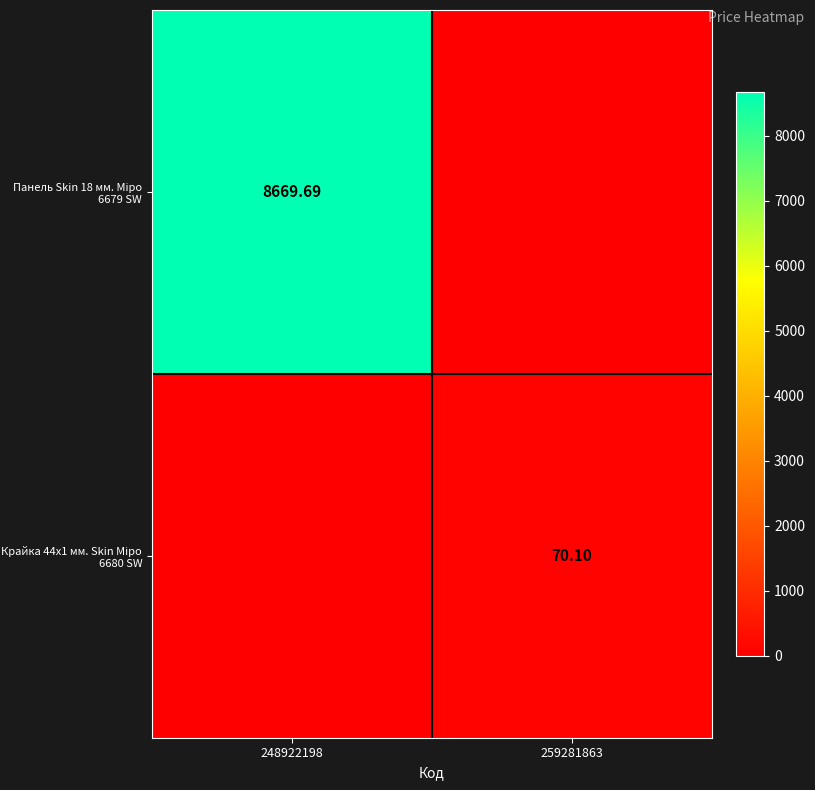

Which has a higher value, 259281863 or 248922198?

248922198